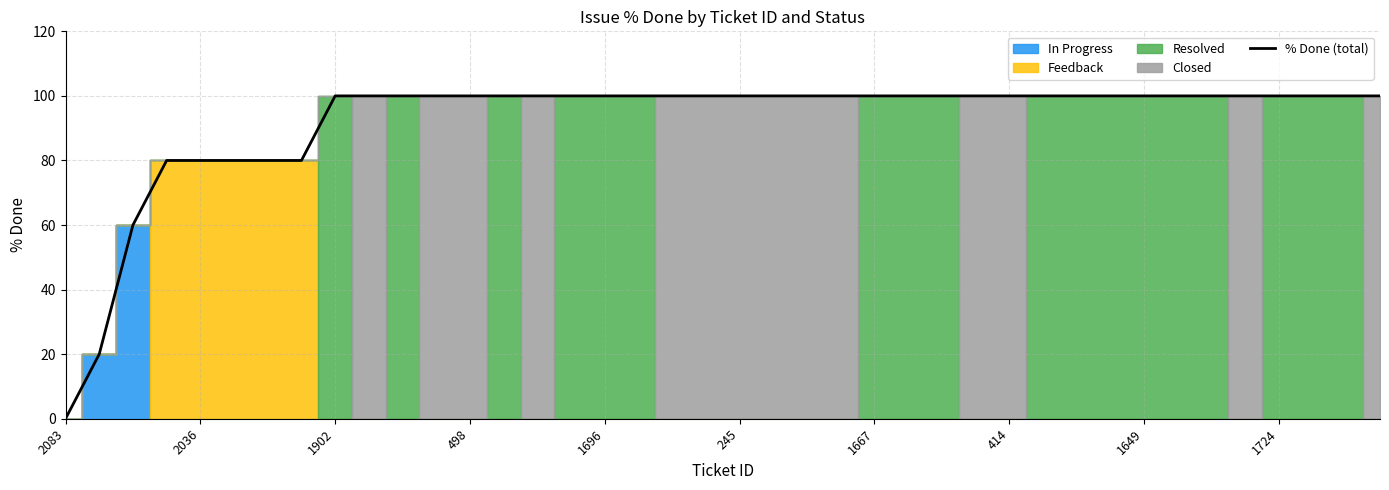

How many data points are less than 100?

8